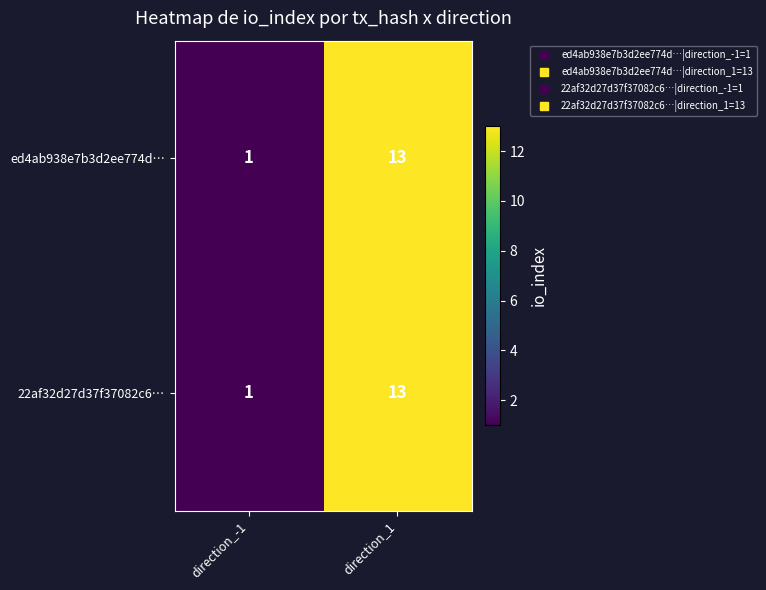

What is the difference between the maximum and minimum values in the ed4ab938e7b3d2ee774d… series?

12